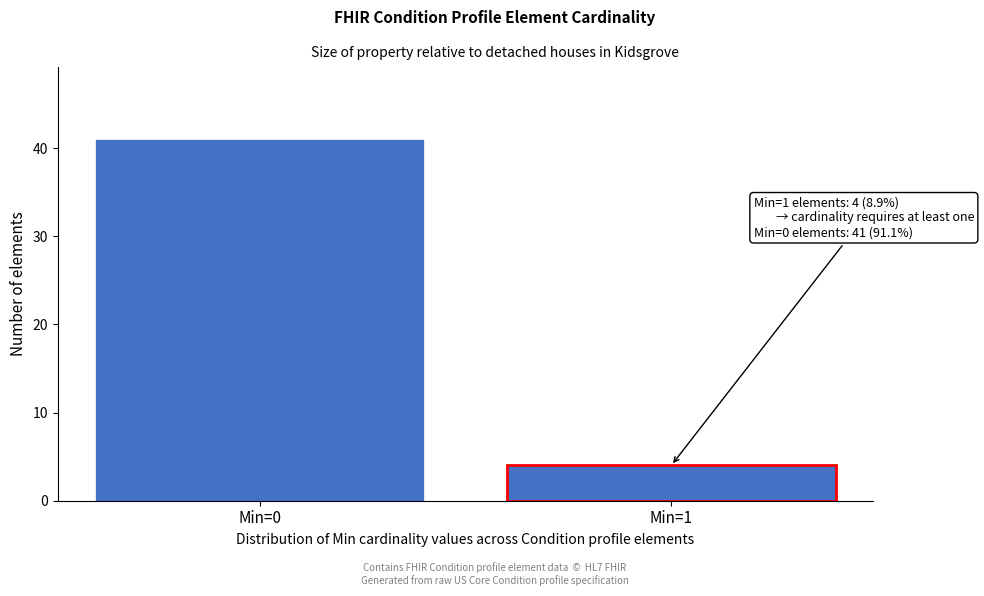

Reading left to right, extract all data points from this chart.

41	4